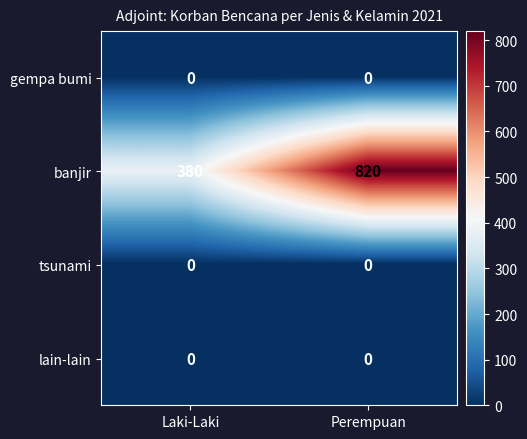

What is the greatest value displayed?

820